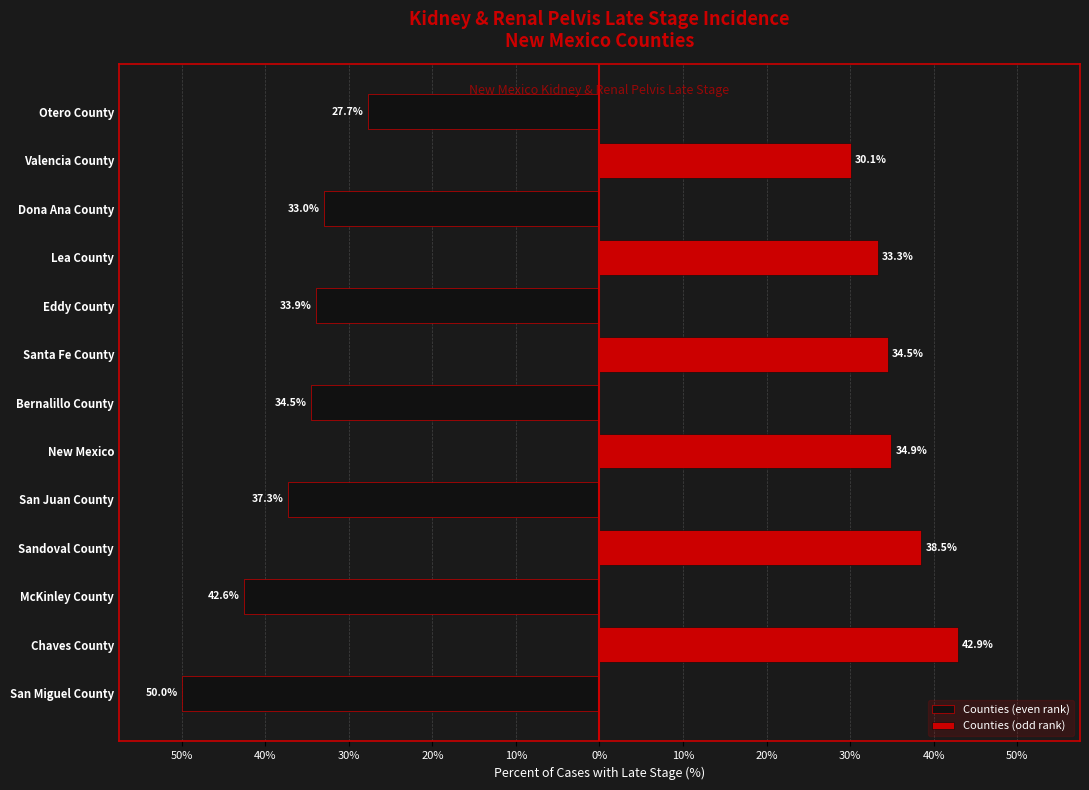

What is the lowest value of the Counties (even rank) series?

-50.0